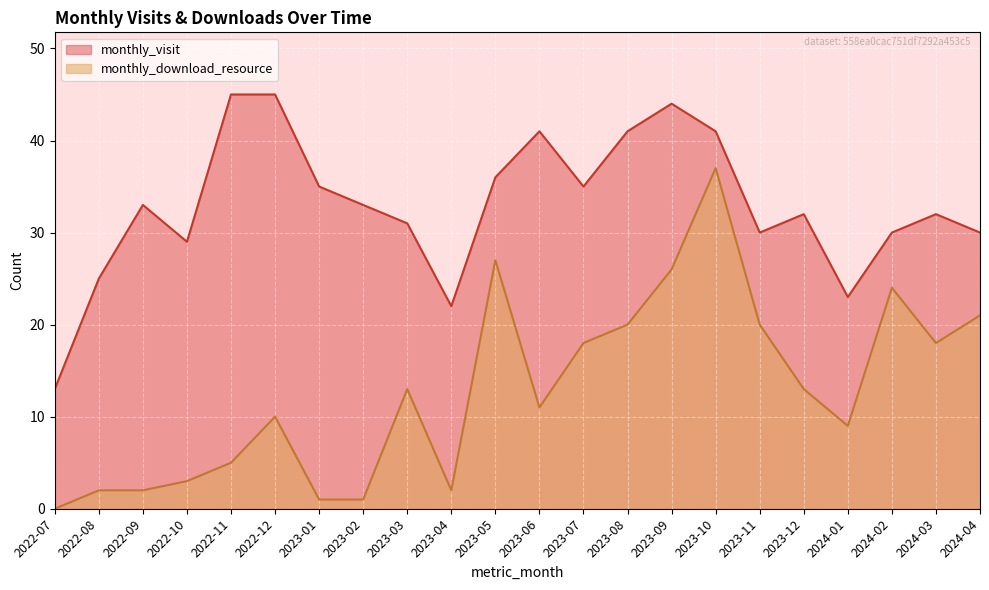

True or false: monthly_visit and monthly_download_resource cross at least once.

False